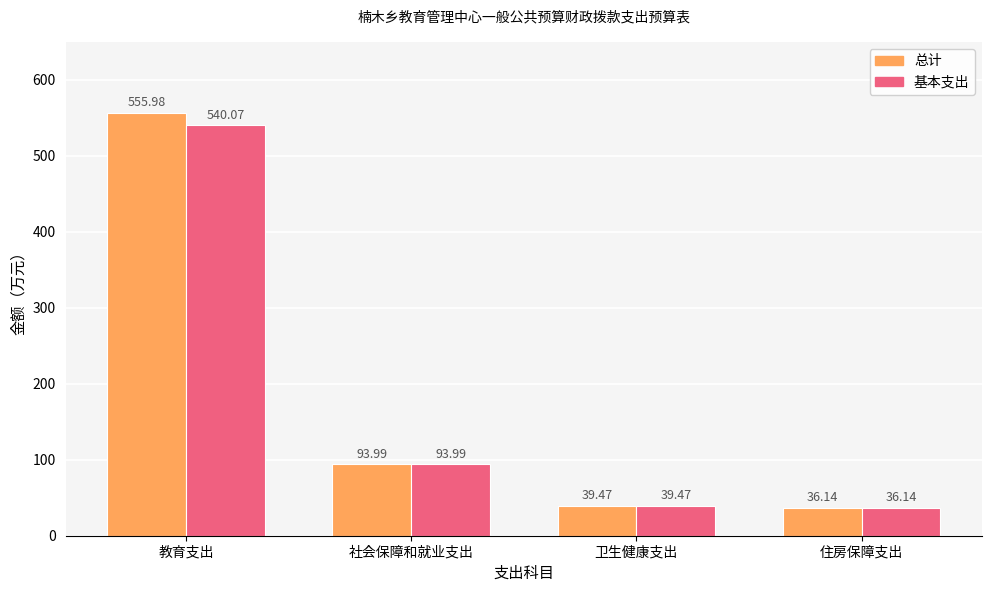

List the series in order of their peak value, highest first.

总计, 基本支出